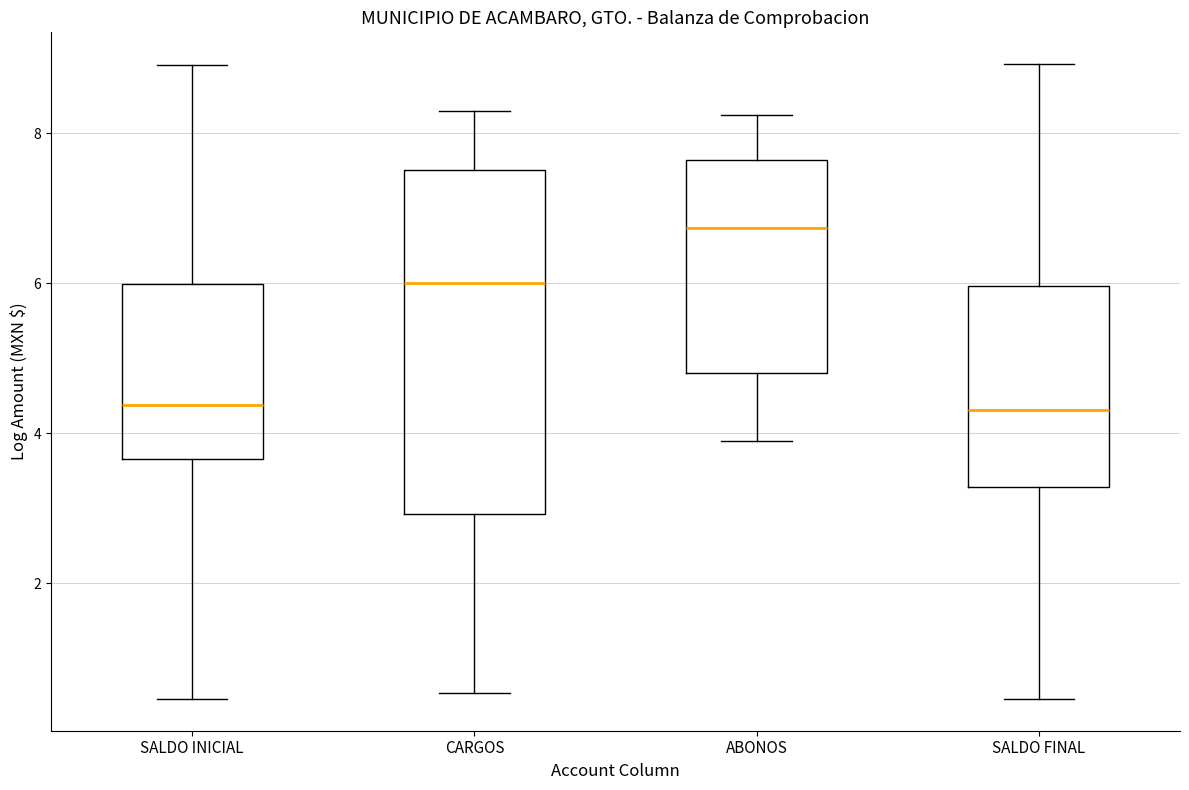

Reading left to right, read every box against the y-axis: the position of its median line, the range the box covers, and the ends of its whiskers. The values are not printed on the chart, so give them approximately, as read against the axis.

SALDO INICIAL: median 4.4, box 3.6 to 6.0, whiskers 0.4 to 9.0
CARGOS: median 6.0, box 3.0 to 7.6, whiskers 0.6 to 8.4
ABONOS: median 6.8, box 4.8 to 7.6, whiskers 3.8 to 8.2
SALDO FINAL: median 4.4, box 3.2 to 6.0, whiskers 0.4 to 9.0